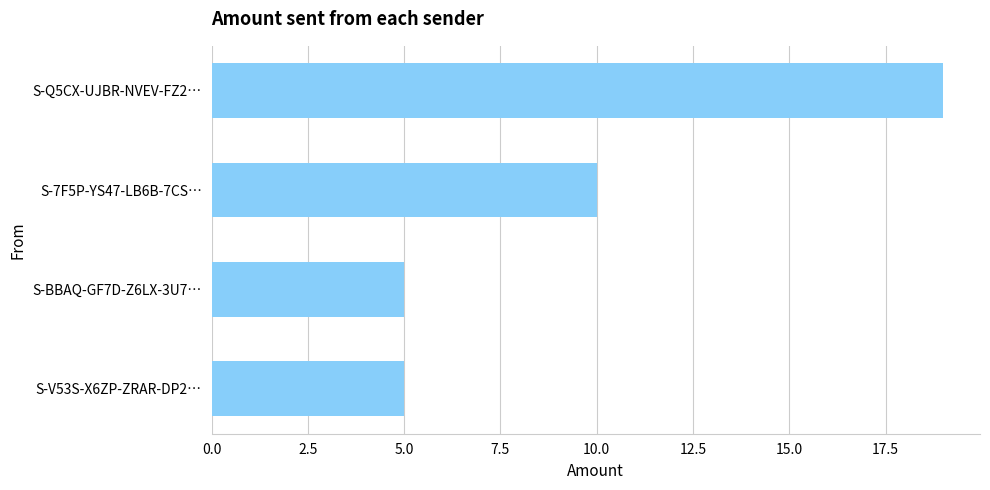

Which has a higher value, S-7F5P-YS47-LB6B-7CS… or S-BBAQ-GF7D-Z6LX-3U7…?

S-7F5P-YS47-LB6B-7CS…